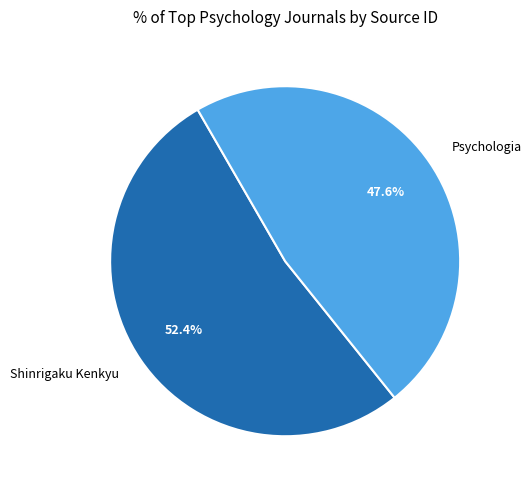

Which category has the smallest portion of the pie?

Psychologia